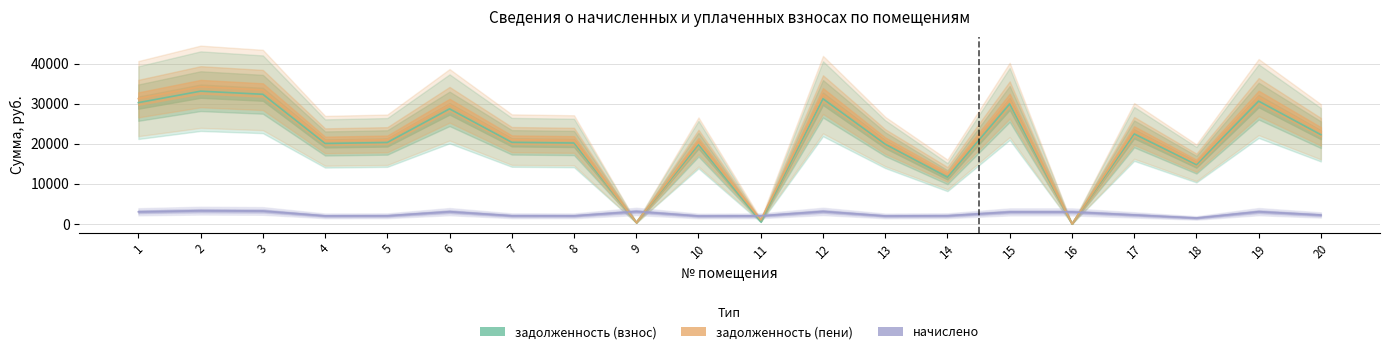

How many series are shown in this chart?

3